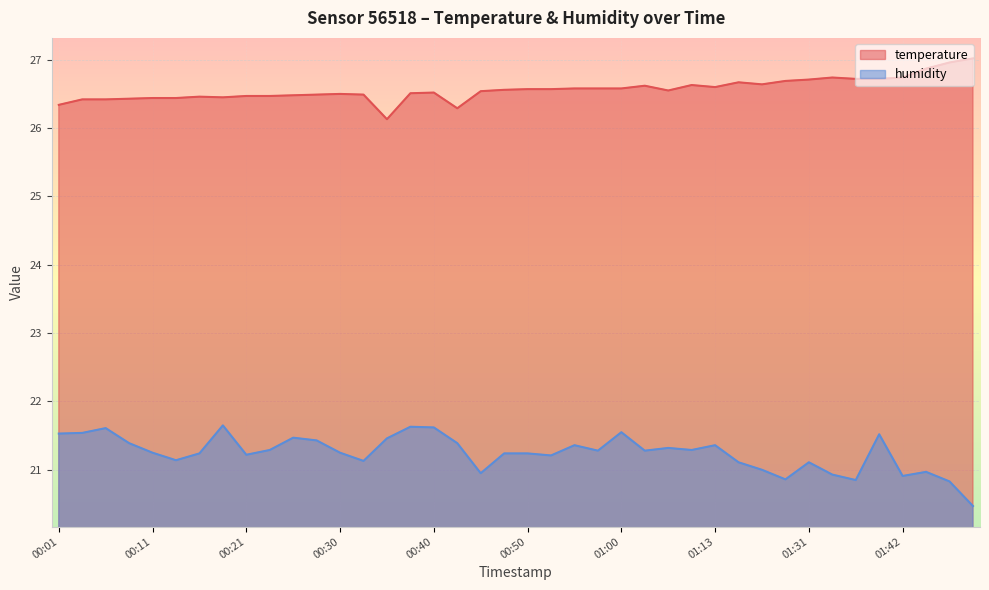

Reading left to right, extract all data points from this chart.

temperature: 26.3	26.4	26.4	26.4	26.4	26.4	26.5	26.4	26.5	26.5	26.5	26.5	26.5	26.5	26.1	26.5	26.5	26.3	26.5	26.6	26.6	26.6	26.6	26.6	26.6	26.6	26.6	26.6	26.6	26.7	26.6	26.7	26.7	26.7	26.7	26.7	26.7	26.9	27.0	27.0
humidity: 21.5	21.5	21.6	21.4	21.2	21.1	21.2	21.6	21.2	21.3	21.5	21.4	21.2	21.1	21.5	21.6	21.6	21.4	20.9	21.2	21.2	21.2	21.4	21.3	21.6	21.3	21.3	21.3	21.4	21.1	21.0	20.9	21.1	20.9	20.9	21.5	20.9	21.0	20.8	20.5